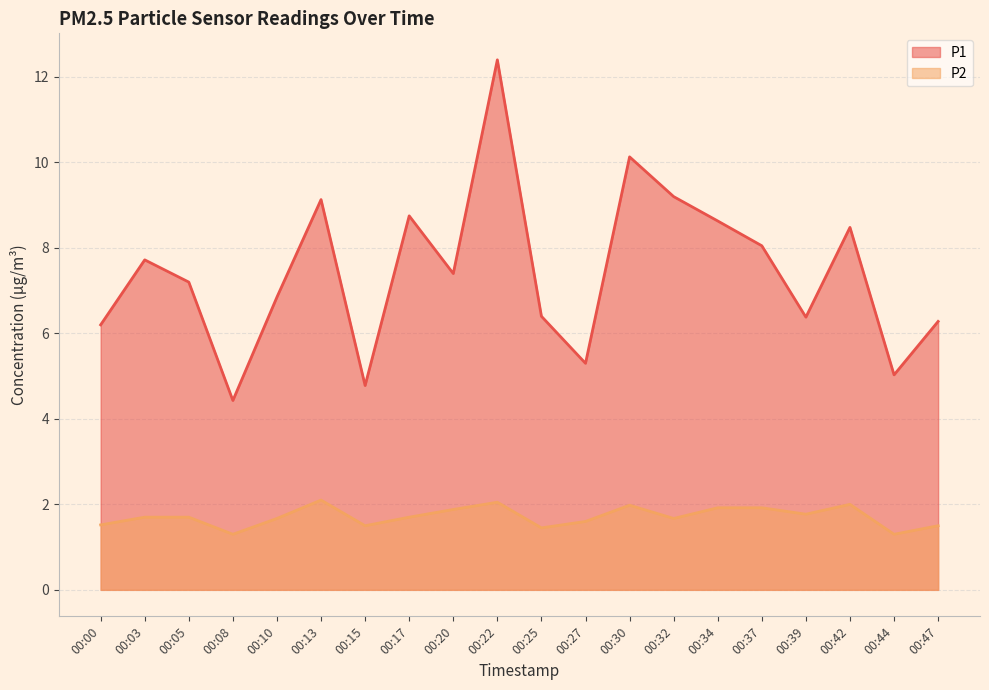

Rank the series by their maximum value, from lowest to highest.

P2, P1